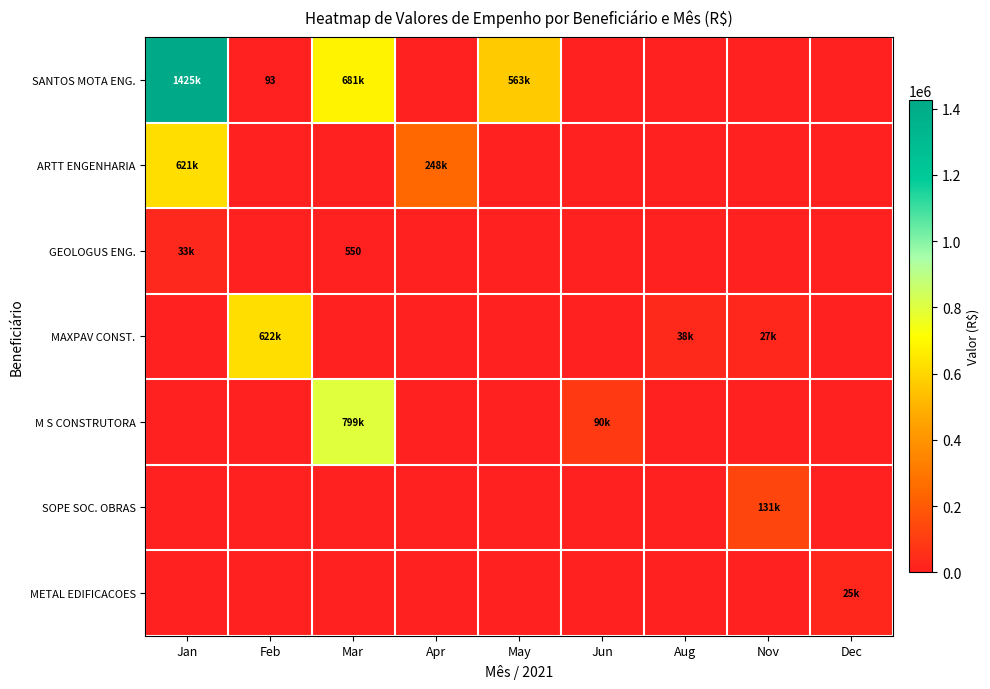

Which category has the highest value in the METAL EDIFICACOES series?

Dec